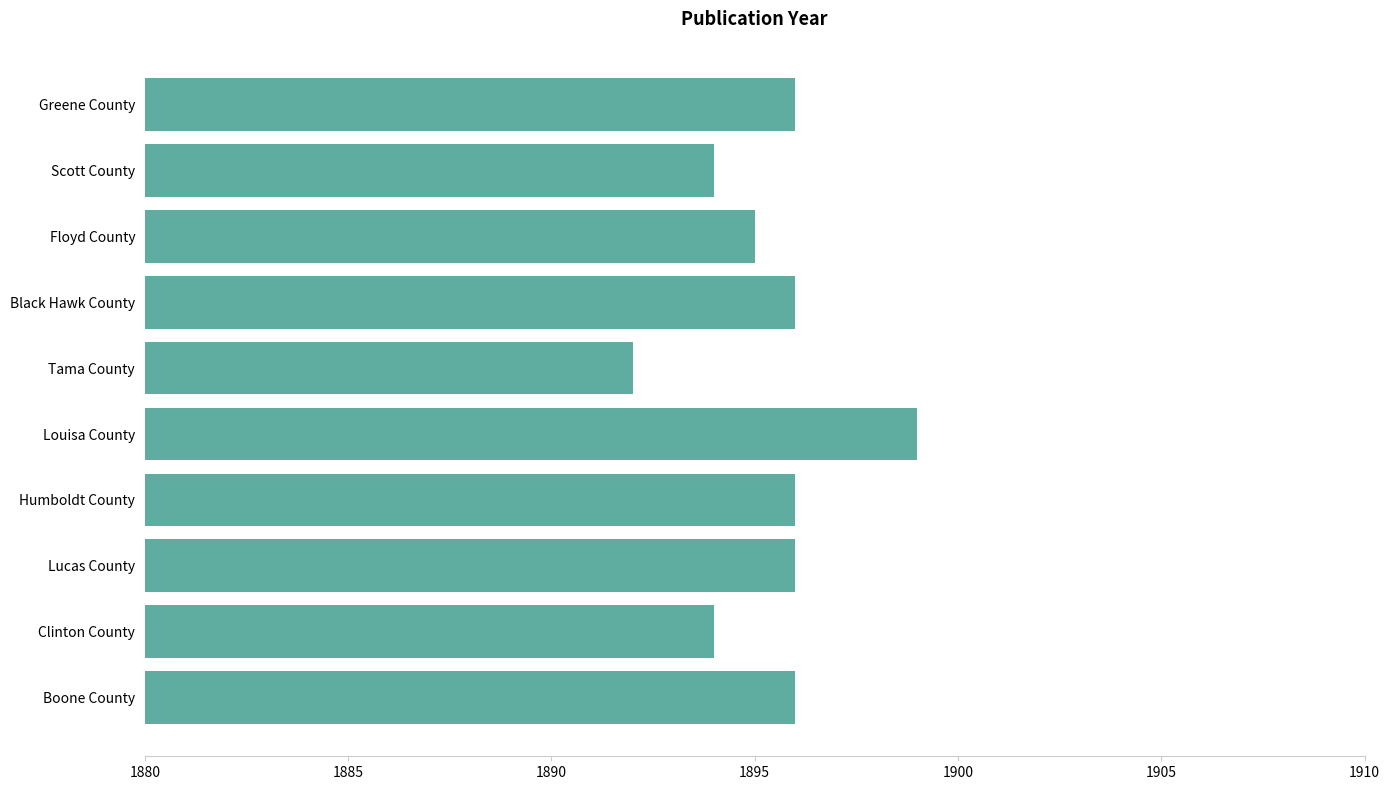

Approximately how many times larger is the value at Floyd County compared to Humboldt County?

1.0